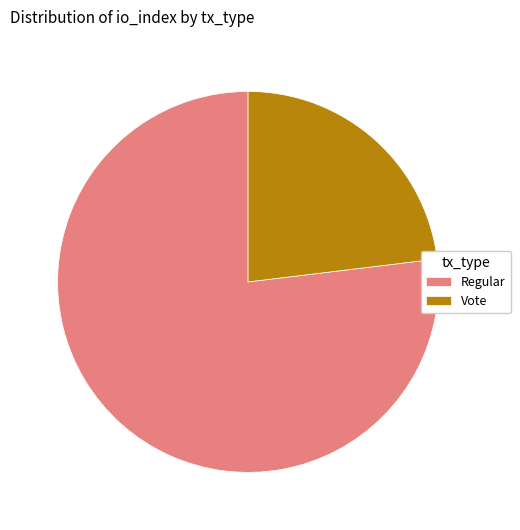

Between Regular and Vote, which is larger?

Regular